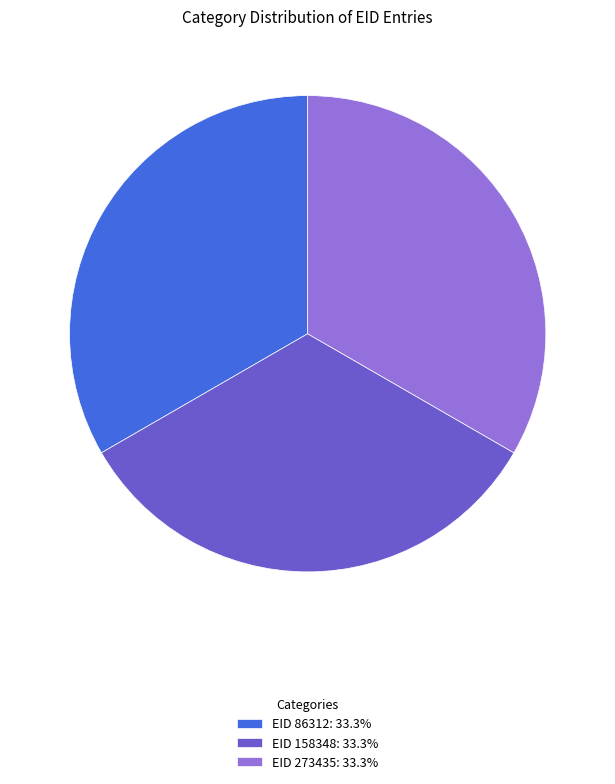

Does any single category account for the majority?

No